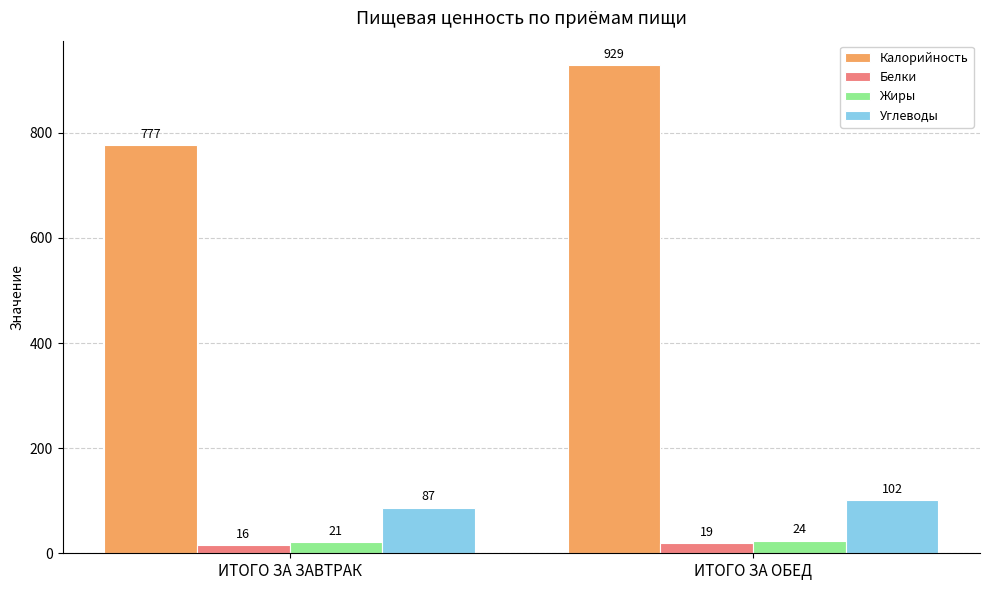

Reading left to right, transcribe all the data shown in this chart.

Калорийность: ИТОГО ЗА ЗАВТРАК=777	ИТОГО ЗА ОБЕД=929
Белки: ИТОГО ЗА ЗАВТРАК=16	ИТОГО ЗА ОБЕД=19
Жиры: ИТОГО ЗА ЗАВТРАК=21	ИТОГО ЗА ОБЕД=24
Углеводы: ИТОГО ЗА ЗАВТРАК=87	ИТОГО ЗА ОБЕД=102